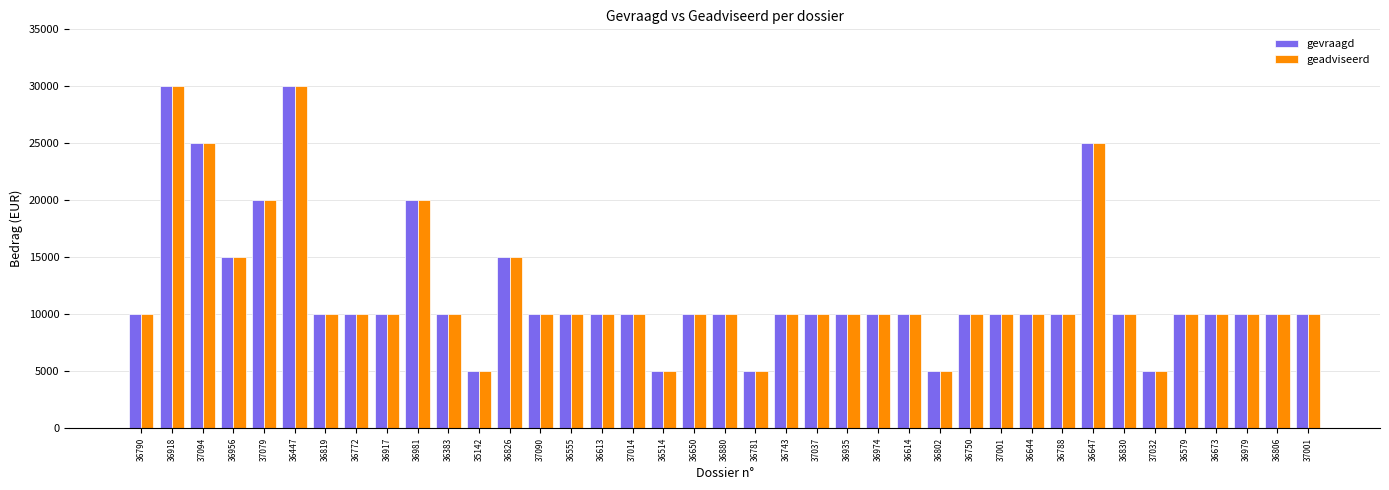

Reading left to right, transcribe all the data shown in this chart.

gevraagd: 36790=10000	36918=30000	37094=25000	36956=15000	37079=20000	36447=30000	36819=10000	36772=10000	36917=10000	36981=20000	36383=10000	35142=5000	36826=15000	37090=10000	36555=10000	36613=10000	37014=10000	36514=5000	36650=10000	36880=10000	36781=5000	36743=10000	37037=10000	36935=10000	36974=10000	36614=10000	36802=5000	36750=10000	37001=10000	36644=10000	36788=10000	36647=25000	36830=10000	37032=5000	36579=10000	36673=10000	36979=10000	36806=10000	37001=10000
geadviseerd: 36790=10000	36918=30000	37094=25000	36956=15000	37079=20000	36447=30000	36819=10000	36772=10000	36917=10000	36981=20000	36383=10000	35142=5000	36826=15000	37090=10000	36555=10000	36613=10000	37014=10000	36514=5000	36650=10000	36880=10000	36781=5000	36743=10000	37037=10000	36935=10000	36974=10000	36614=10000	36802=5000	36750=10000	37001=10000	36644=10000	36788=10000	36647=25000	36830=10000	37032=5000	36579=10000	36673=10000	36979=10000	36806=10000	37001=10000